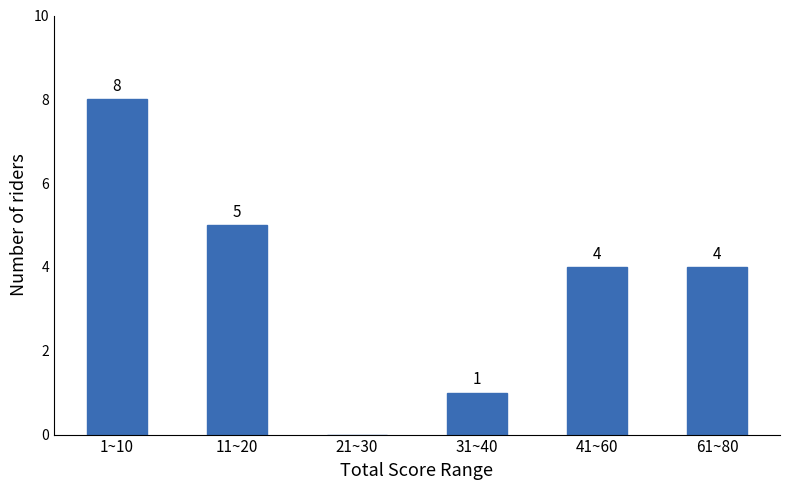

Reading left to right, list all the values displayed in this chart.

1~10=8	11~20=5	21~30=0	31~40=1	41~60=4	61~80=4